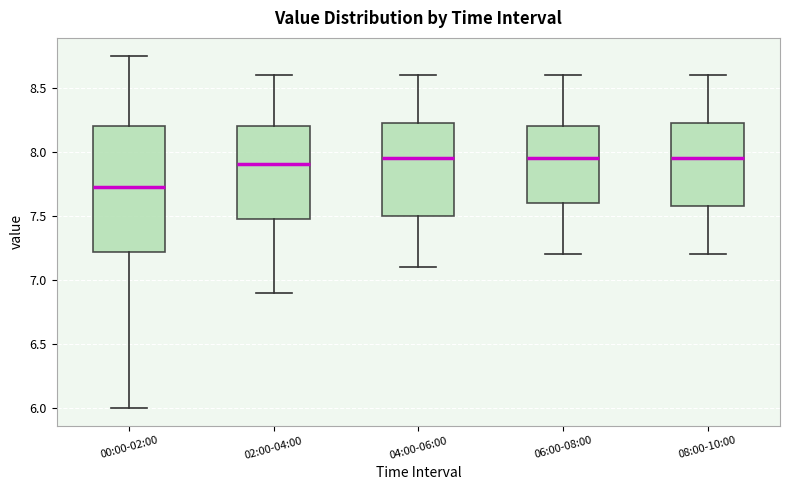

Which box is the tallest, from its lower edge to its upper edge?

00:00-02:00